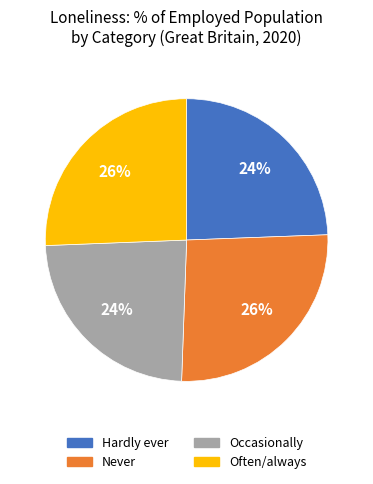

Is it true that Hardly ever is 12% of the pie?

False